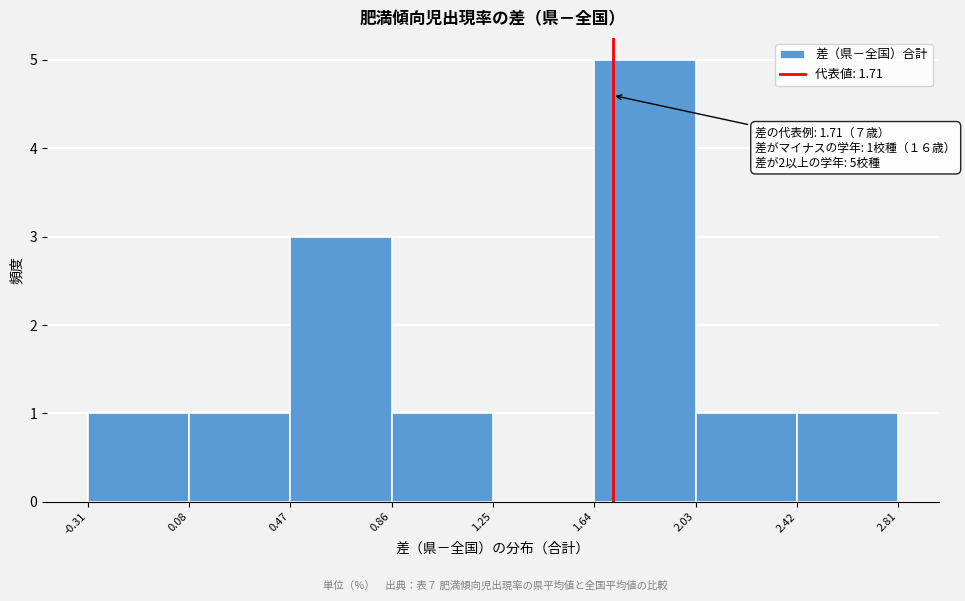

Over which range of the x-axis is the bar tallest?

1.64 to 2.03